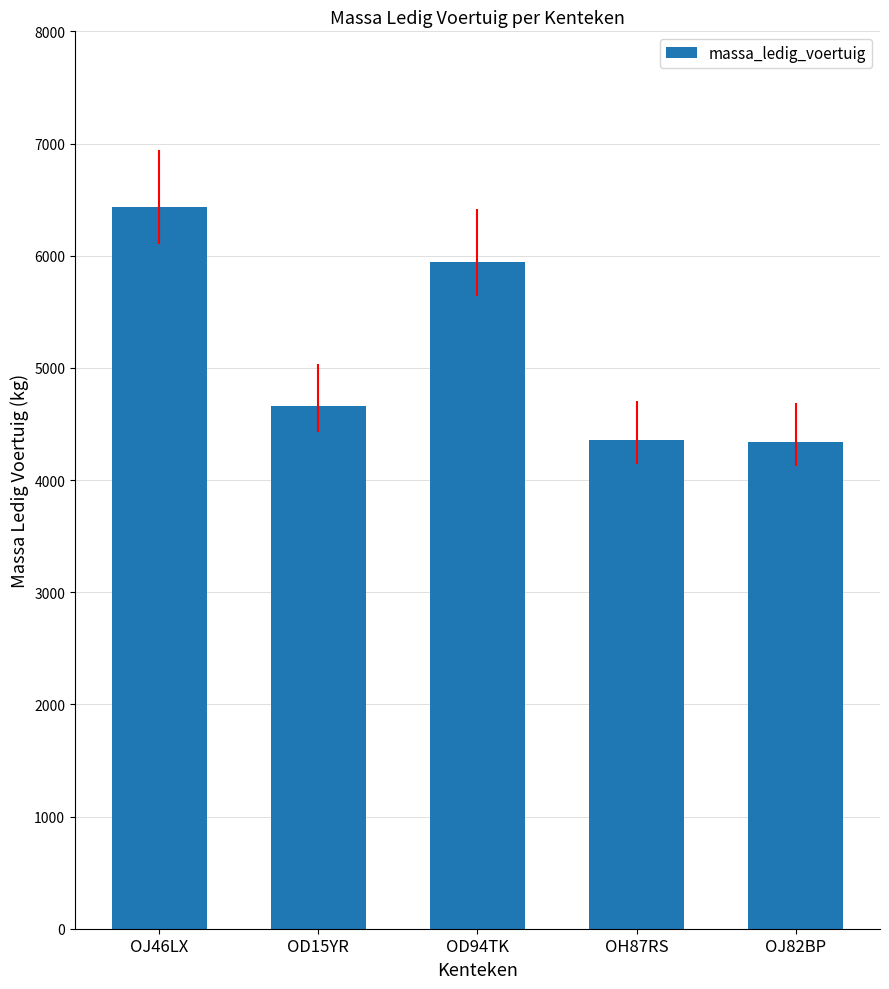

The value at OD94TK is 5940. True or false?

True